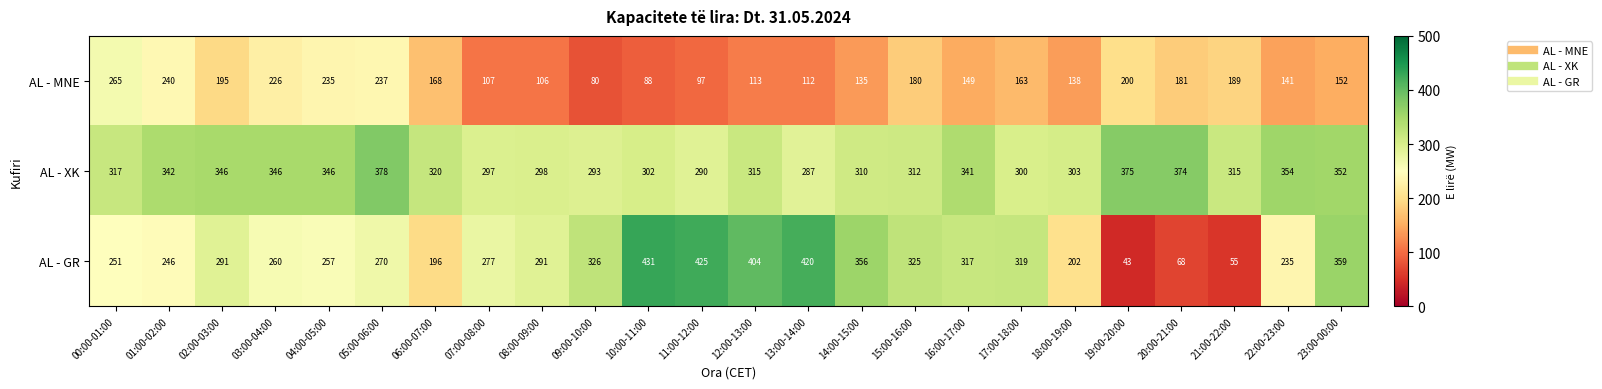

How many data points in AL - GR are less than 291?

12